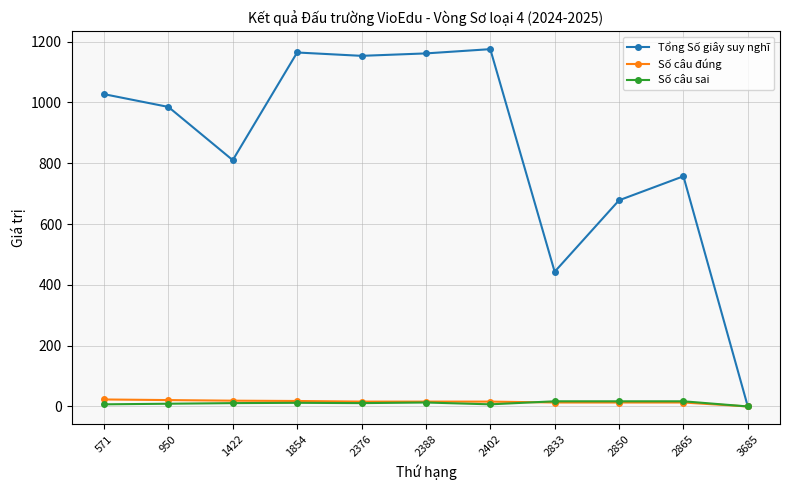

The Số câu sai series shows 7 at 571. True or false?

True